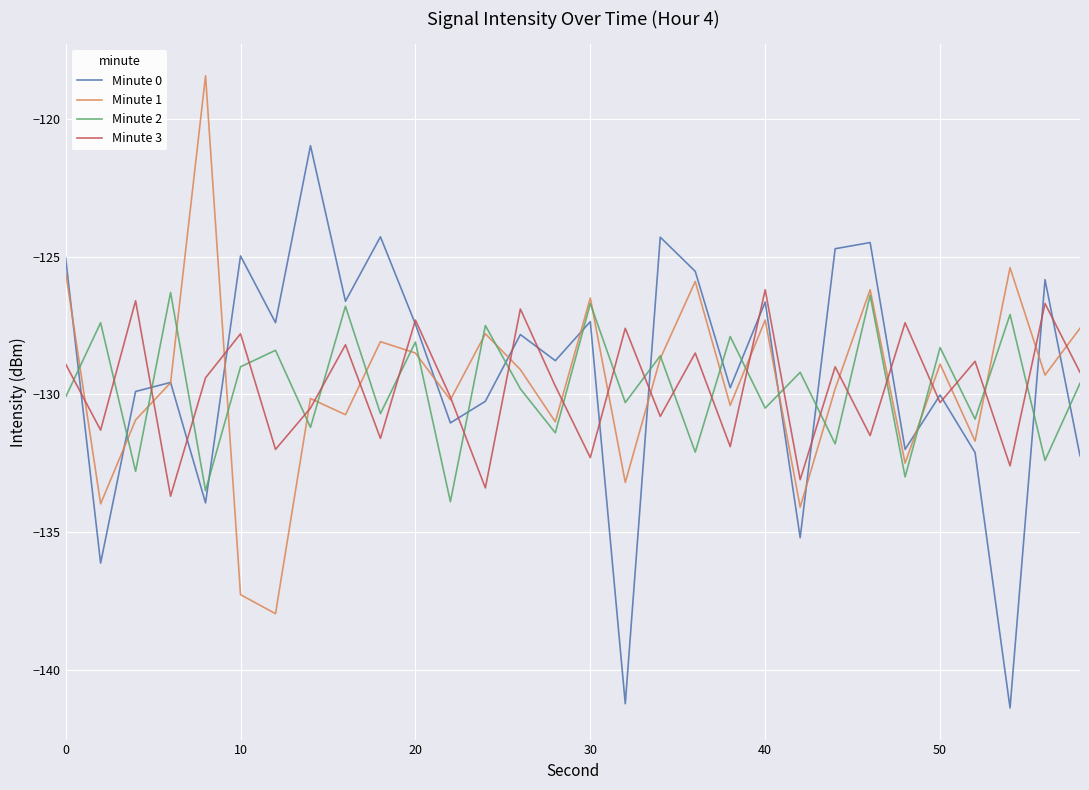

What is the highest value of the Minute 0 series?

-121.0